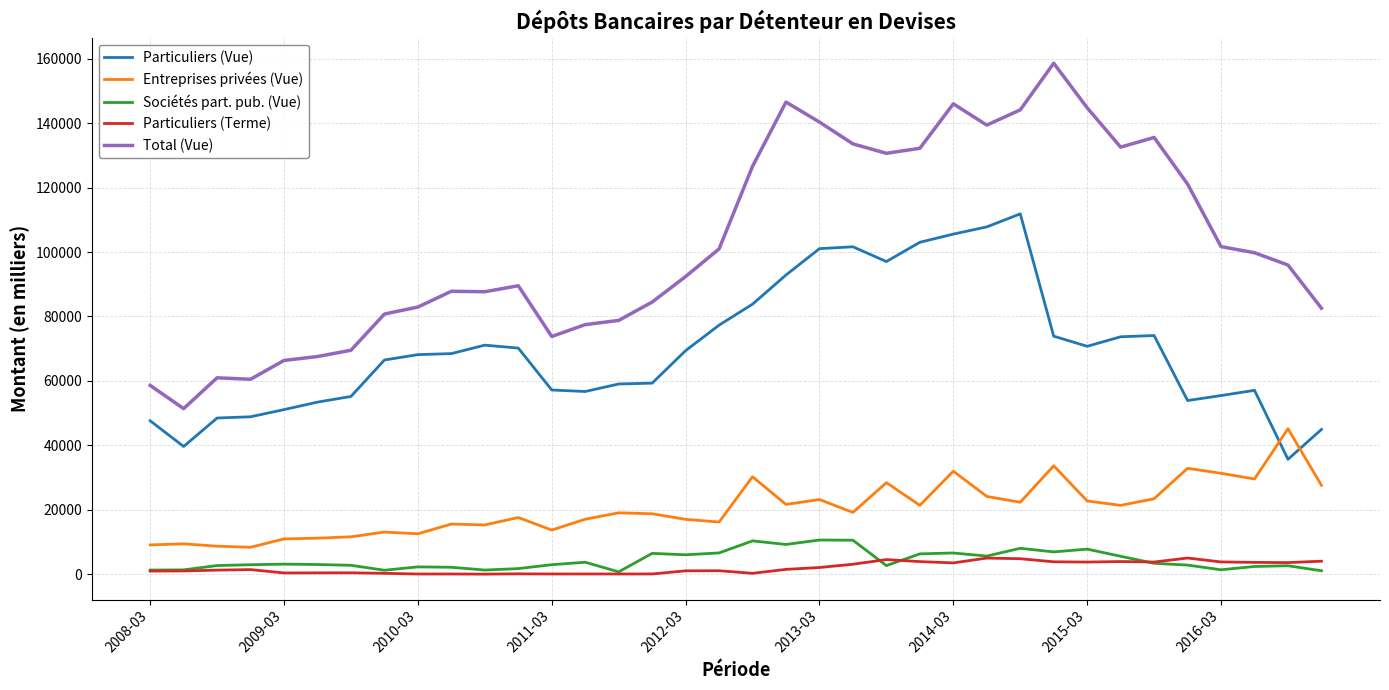

Which series has the widest spread of values?

Total (Vue)